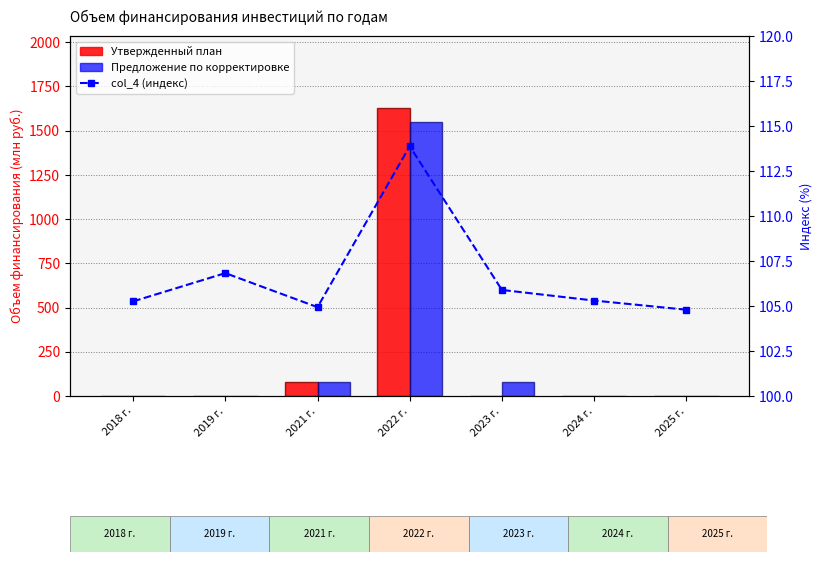

How many groups of bars are there?

7